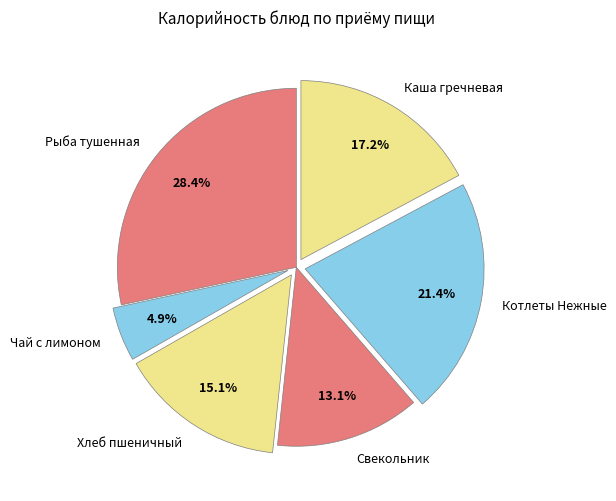

What percentage do Рыба тушенная and Каша гречневая together represent?

45.6%